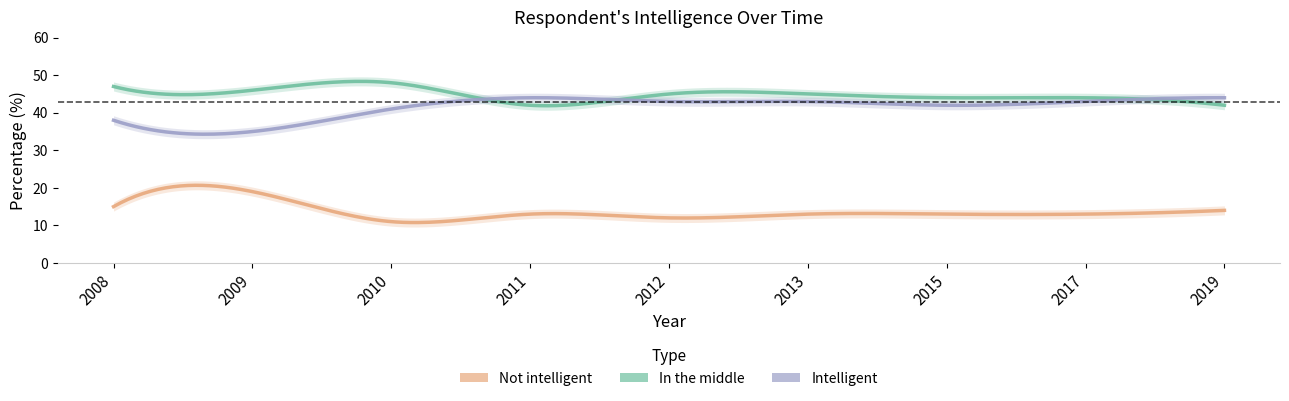

Where is Not intelligent nearest to the value 15?

2008